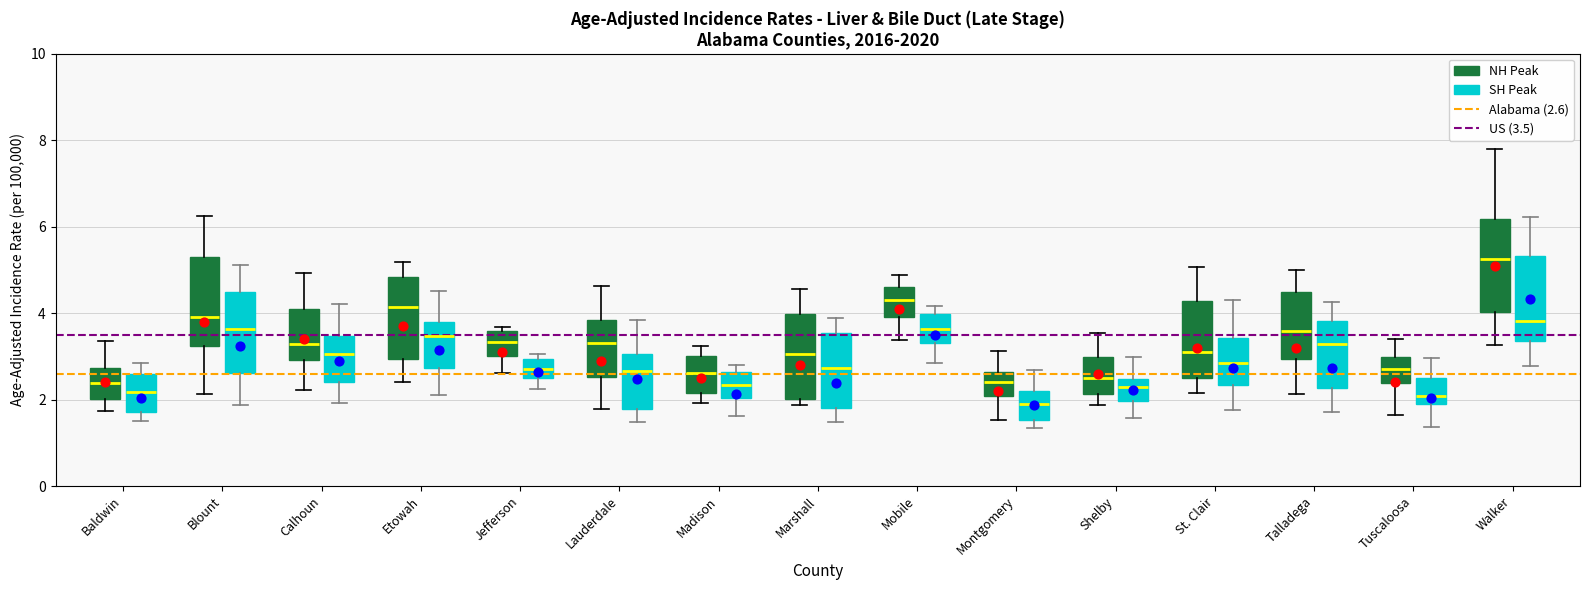

Reading left to right, transcribe this box plot: for each box, give where its median line is, the range the box spans, and where its two whiskers end, as read against the y-axis. The values are not printed on the chart, so give them approximately, as read against the axis.

Baldwin (NH Peak): median 2.4, box 2.0 to 2.8, whiskers 1.8 to 3.4
Baldwin (SH Peak): median 2.2, box 1.8 to 2.6, whiskers 1.4 to 2.8
Blount (NH Peak): median 4.0, box 3.2 to 5.2, whiskers 2.2 to 6.2
Blount (SH Peak): median 3.6, box 2.6 to 4.4, whiskers 1.8 to 5.2
Calhoun (NH Peak): median 3.2, box 3.0 to 4.2, whiskers 2.2 to 5.0
Calhoun (SH Peak): median 3.0, box 2.4 to 3.4, whiskers 2.0 to 4.2
Etowah (NH Peak): median 4.2, box 3.0 to 4.8, whiskers 2.4 to 5.2
Etowah (SH Peak): median 3.4, box 2.8 to 3.8, whiskers 2.2 to 4.6
Jefferson (NH Peak): median 3.4, box 3.0 to 3.6, whiskers 2.6 to 3.6 (just above the box's upper edge)
Jefferson (SH Peak): median 2.8, box 2.4 to 3.0, whiskers 2.2 to 3.0 (just above the box's upper edge)
Lauderdale (NH Peak): median 3.4, box 2.6 to 3.8, whiskers 1.8 to 4.6
Lauderdale (SH Peak): median 2.6, box 1.8 to 3.0, whiskers 1.4 to 3.8
Madison (NH Peak): median 2.6, box 2.2 to 3.0, whiskers 2.0 to 3.2
Madison (SH Peak): median 2.4, box 2.0 to 2.6, whiskers 1.6 to 2.8
Marshall (NH Peak): median 3.0, box 2.0 to 4.0, whiskers 1.8 to 4.6
Marshall (SH Peak): median 2.8, box 1.8 to 3.6, whiskers 1.4 to 3.8
Mobile (NH Peak): median 4.2, box 4.0 to 4.6, whiskers 3.4 to 4.8
Mobile (SH Peak): median 3.6, box 3.4 to 4.0, whiskers 2.8 to 4.2
Montgomery (NH Peak): median 2.4, box 2.0 to 2.6, whiskers 1.6 to 3.2
Montgomery (SH Peak): median 1.8, box 1.6 to 2.2, whiskers 1.4 to 2.6
Shelby (NH Peak): median 2.4, box 2.2 to 3.0, whiskers 1.8 to 3.6
Shelby (SH Peak): median 2.2, box 2.0 to 2.4, whiskers 1.6 to 3.0
St. Clair (NH Peak): median 3.2, box 2.4 to 4.2, whiskers 2.2 to 5.0
St. Clair (SH Peak): median 2.8, box 2.4 to 3.4, whiskers 1.8 to 4.4
Talladega (NH Peak): median 3.6, box 3.0 to 4.4, whiskers 2.2 to 5.0
Talladega (SH Peak): median 3.2, box 2.2 to 3.8, whiskers 1.8 to 4.2
Tuscaloosa (NH Peak): median 2.8, box 2.4 to 3.0, whiskers 1.6 to 3.4
Tuscaloosa (SH Peak): median 2.0 (just above the box's lower edge), box 2.0 to 2.6, whiskers 1.4 to 3.0
Walker (NH Peak): median 5.2, box 4.0 to 6.2, whiskers 3.2 to 7.8
Walker (SH Peak): median 3.8, box 3.4 to 5.4, whiskers 2.8 to 6.2